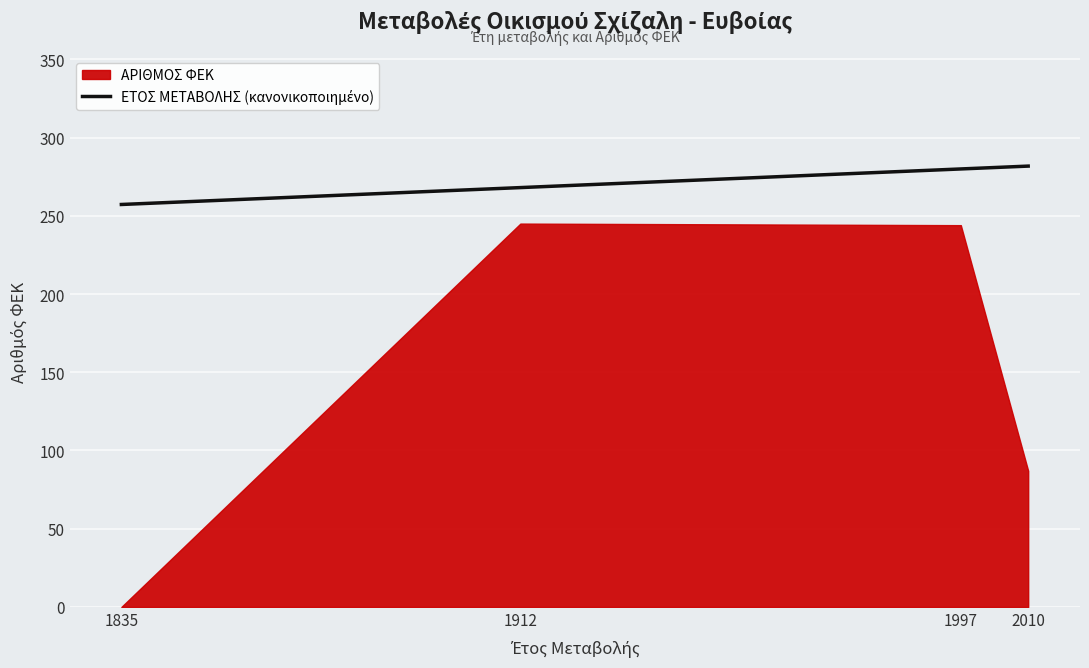

What is the difference between the values at 1997 and 2010?

1.8